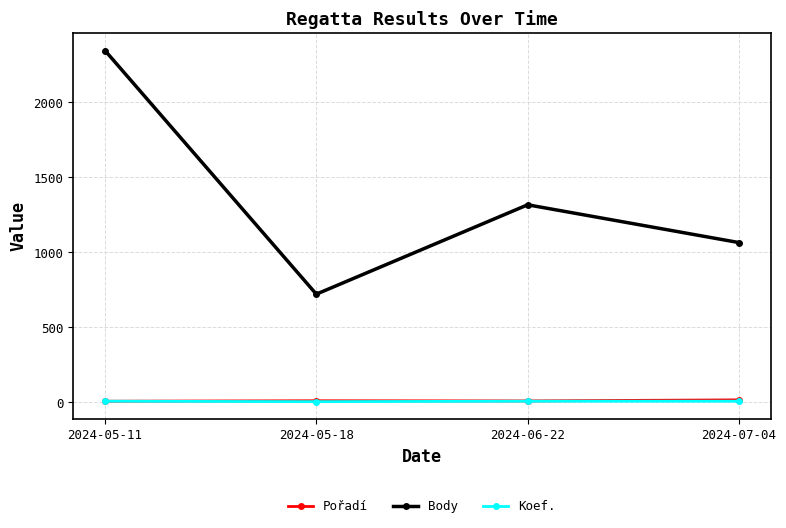

What is the difference between the maximum and minimum values in the Pořadí series?

9